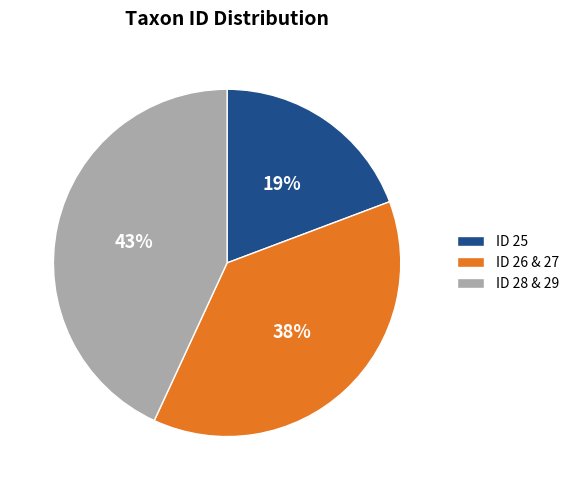

To the nearest percent, what is the average slice percentage?

33%